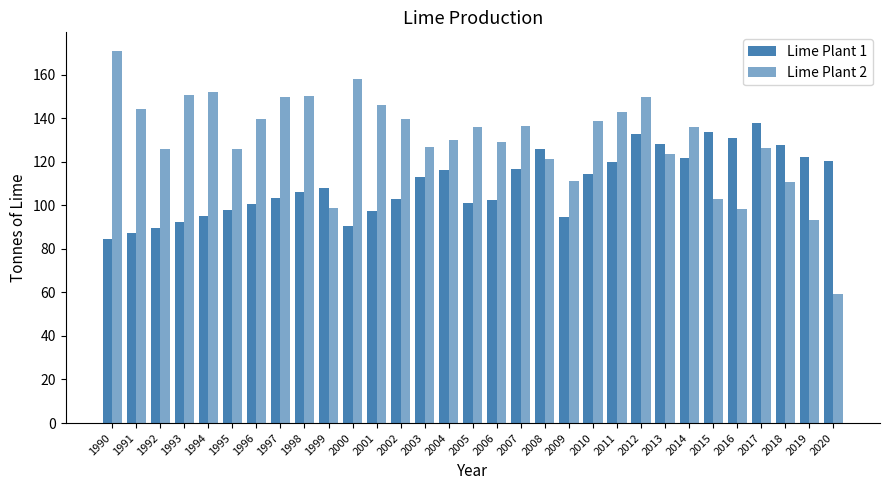

The value of Lime Plant 1 at 2001 is 21.7. True or false?

False